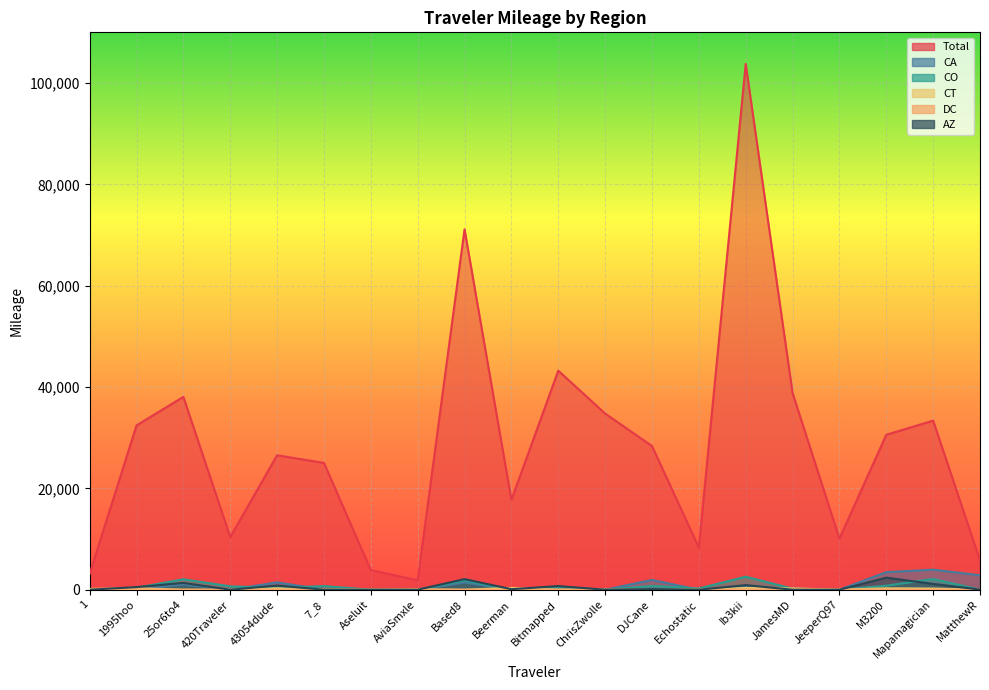

What is the label of the 7th point from the right?

Echostatic